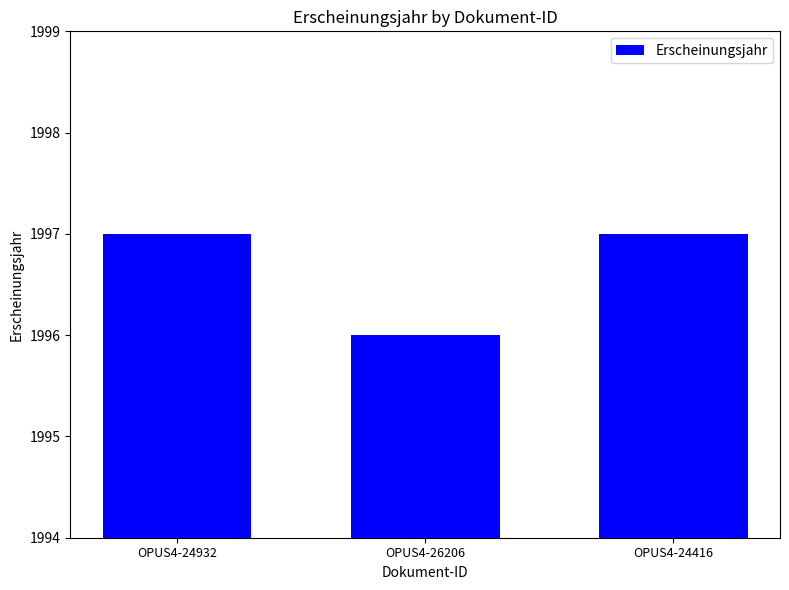

What position from the right is OPUS4-24416?

1